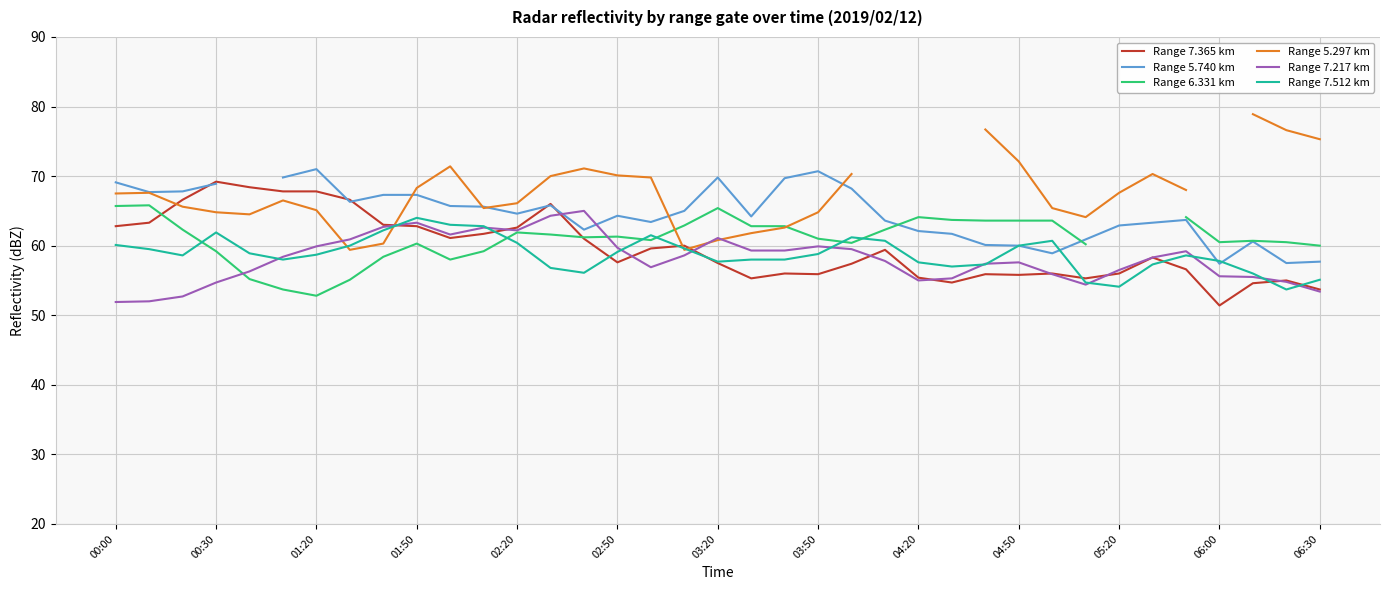

What is the lowest value of the Range 7.217 km series?

51.9